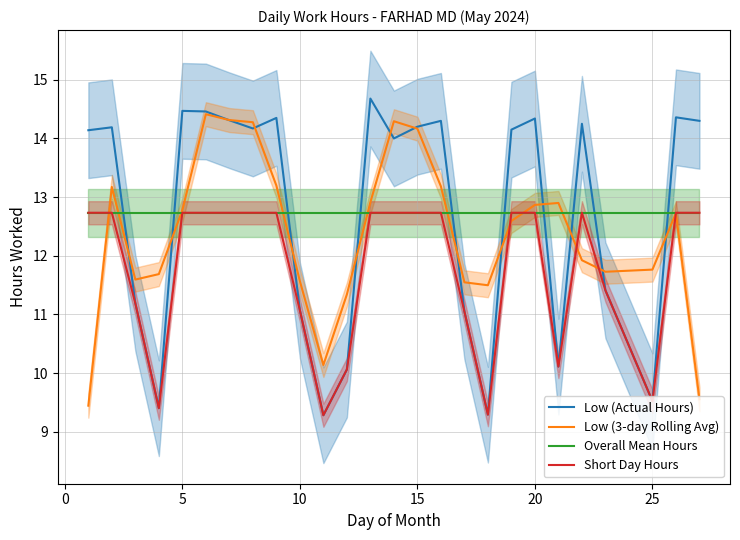

What is the minimum value for Low (3-day Rolling Avg)?

9.4